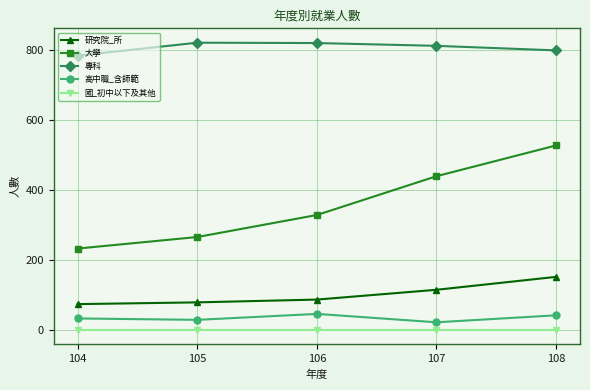

What is the sum of all 專科 values?

4041